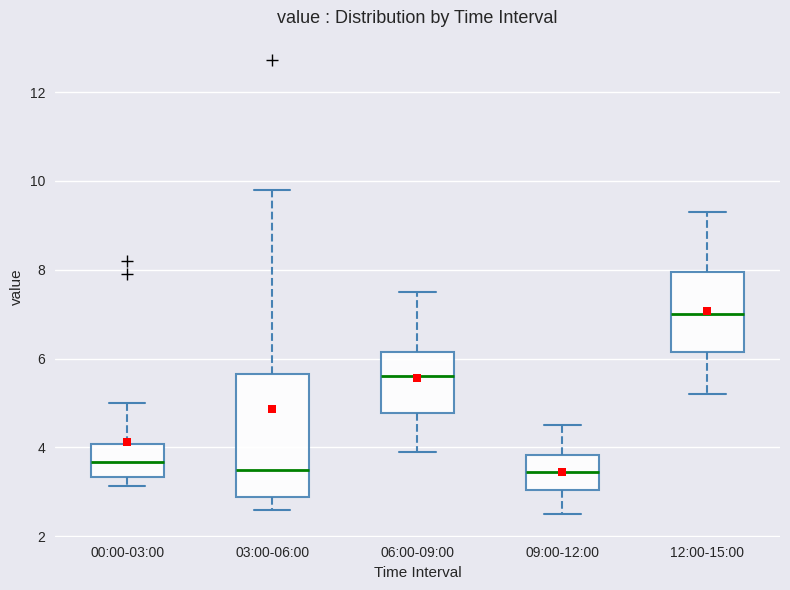

Reading left to right, read every box against the y-axis: the position of its median line, the range the box covers, and the ends of its whiskers. The values are not printed on the chart, so give them approximately, as read against the axis.

00:00-03:00: median 3.6, box 3.4 to 4.0, whiskers 3.2 to 5.0
03:00-06:00: median 3.6, box 2.8 to 5.6, whiskers 2.6 to 9.8
06:00-09:00: median 5.6, box 4.8 to 6.2, whiskers 4.0 to 7.6
09:00-12:00: median 3.4, box 3.0 to 3.8, whiskers 2.6 to 4.6
12:00-15:00: median 7.0, box 6.2 to 8.0, whiskers 5.2 to 9.4